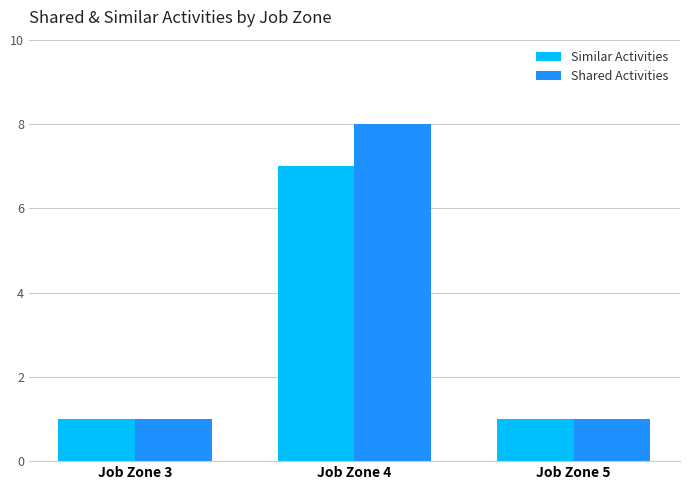

What is the value of the Similar Activities bar at the 2nd from the left?

7